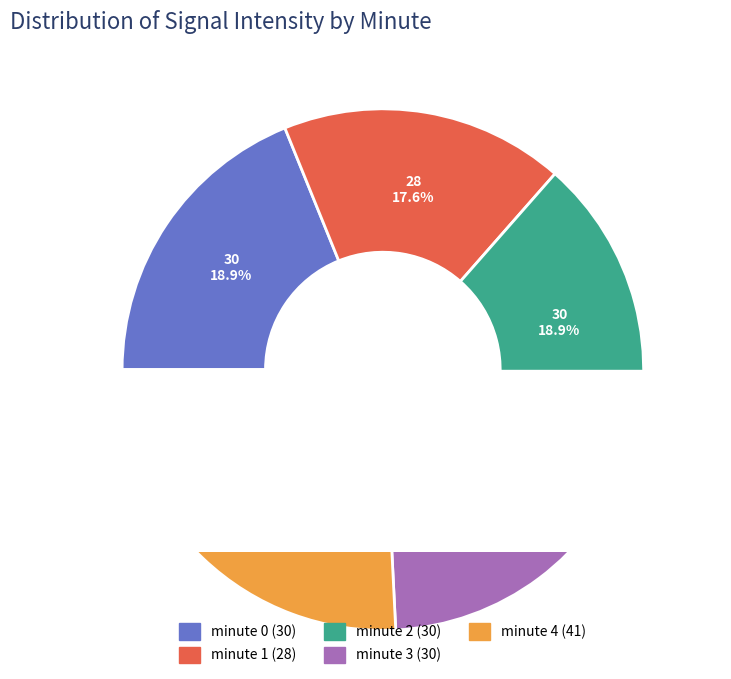

Count the number of slices in the pie.

5